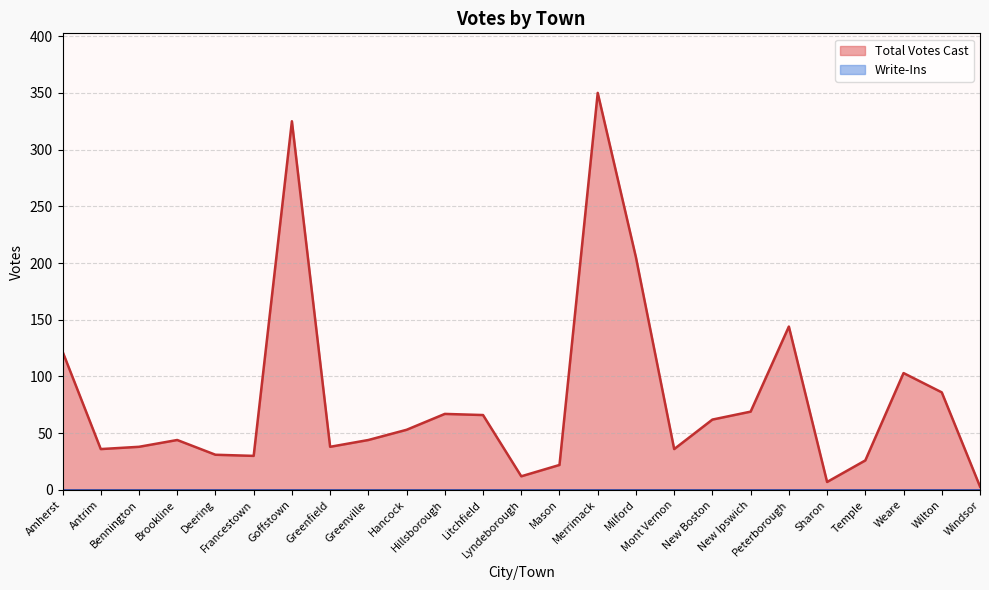

Which category has the lowest value across all series?

Windsor